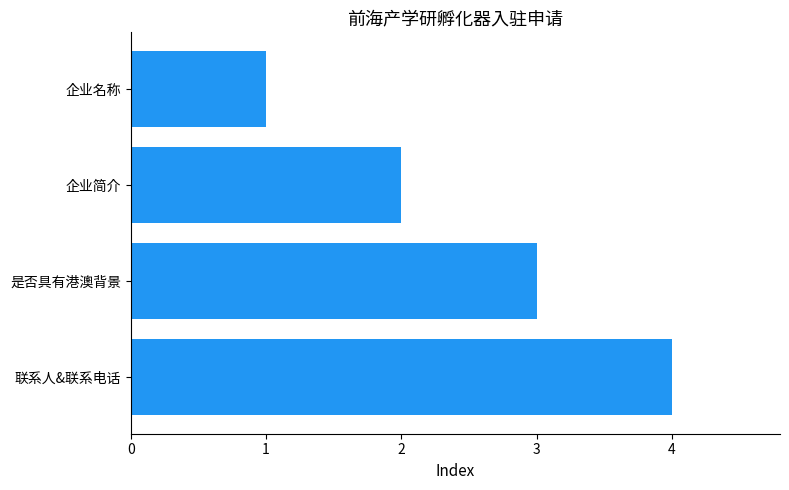

True or false: the data shows 5 at 是否具有港澳背景.

False